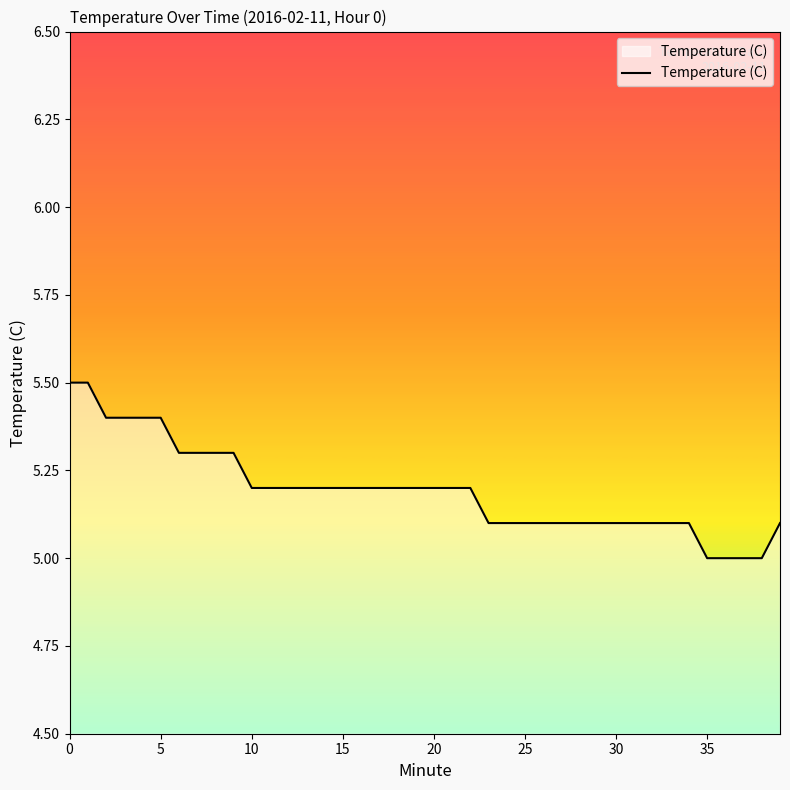

Count the values in the range 5 to 6.

40